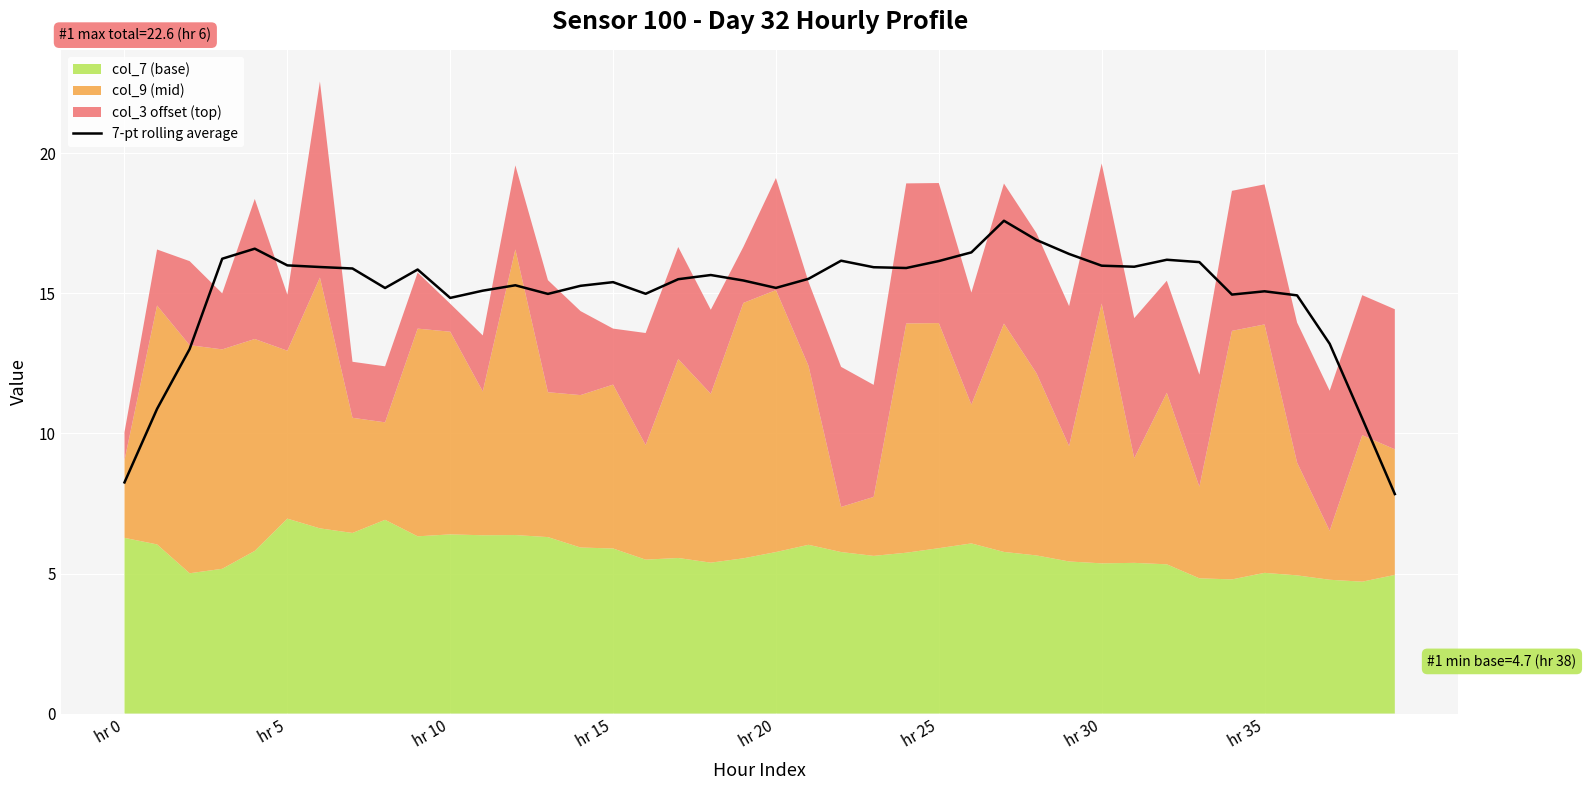

The 7-pt rolling average series shows 5.7 at hr 20. True or false?

False